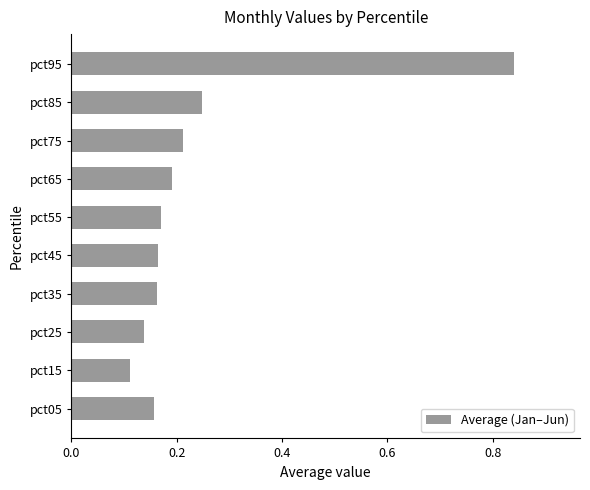

Between pct05 and pct95, which is larger?

pct95